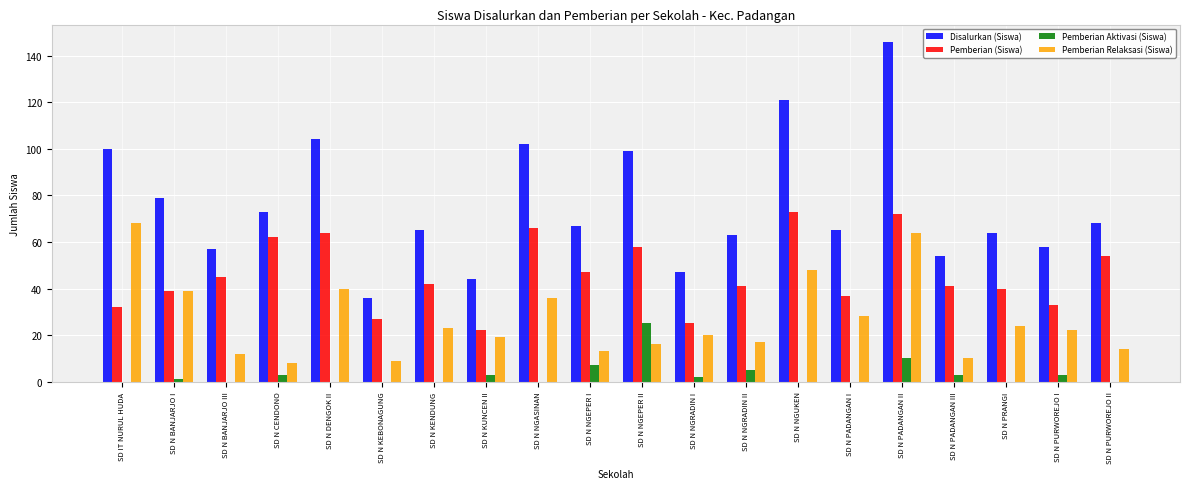

What are all the series names shown in the legend?

Disalurkan (Siswa), Pemberian (Siswa), Pemberian Aktivasi (Siswa), Pemberian Relaksasi (Siswa)